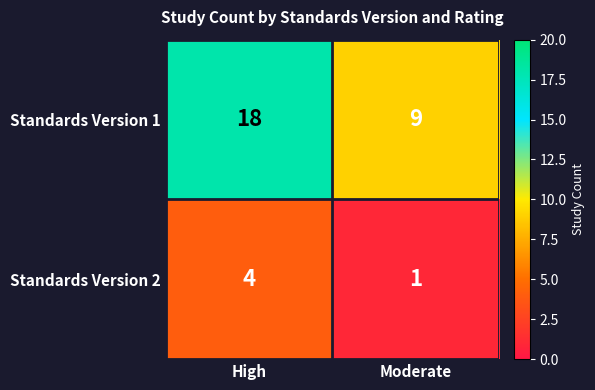

Which category has the highest value in the Standards Version 2 series?

High